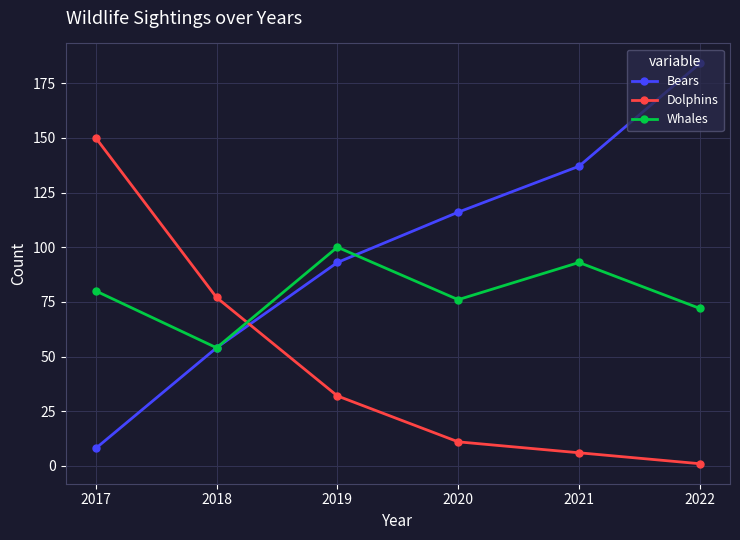

How many lines are shown in the chart?

3